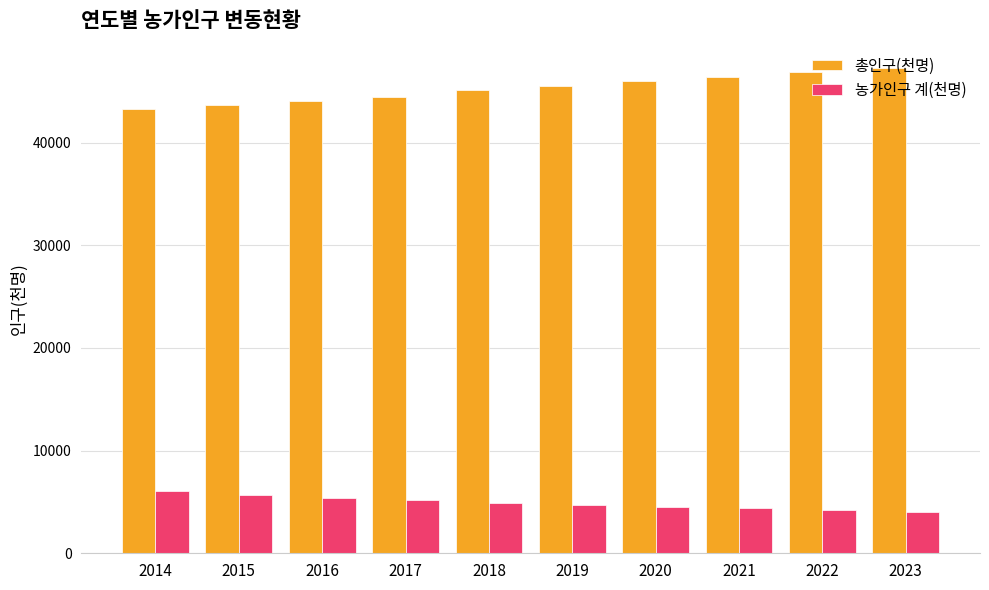

Does the chart contain stacked bars?

No